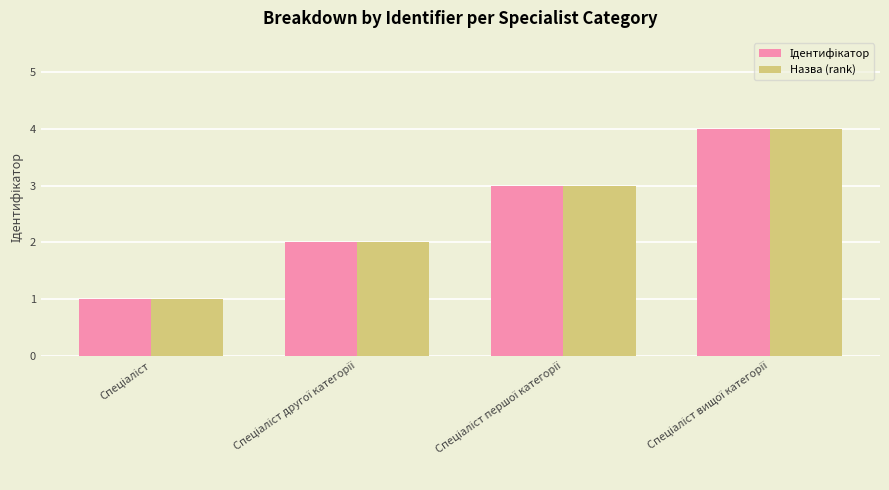

What is the greatest value displayed?

4